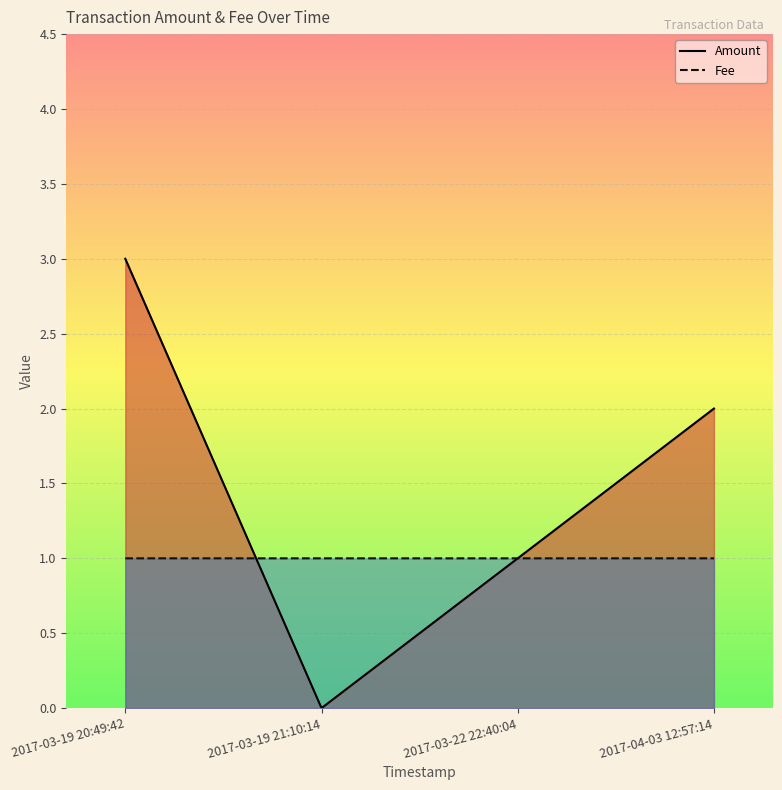

What is the sum of the Fee values at 2017-03-19 20:49:42 and 2017-03-19 21:10:14?

2.0